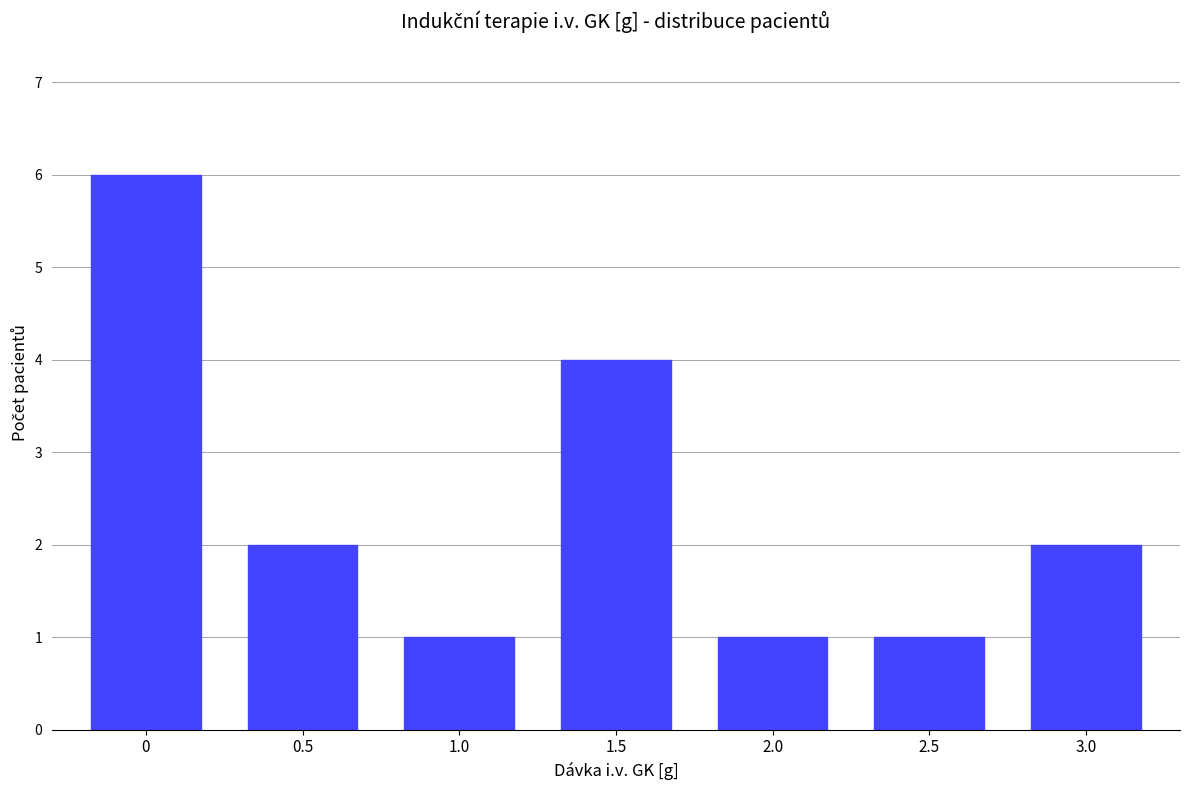

Reading left to right, what are all the values shown in this chart?

6	2	1	4	1	1	2